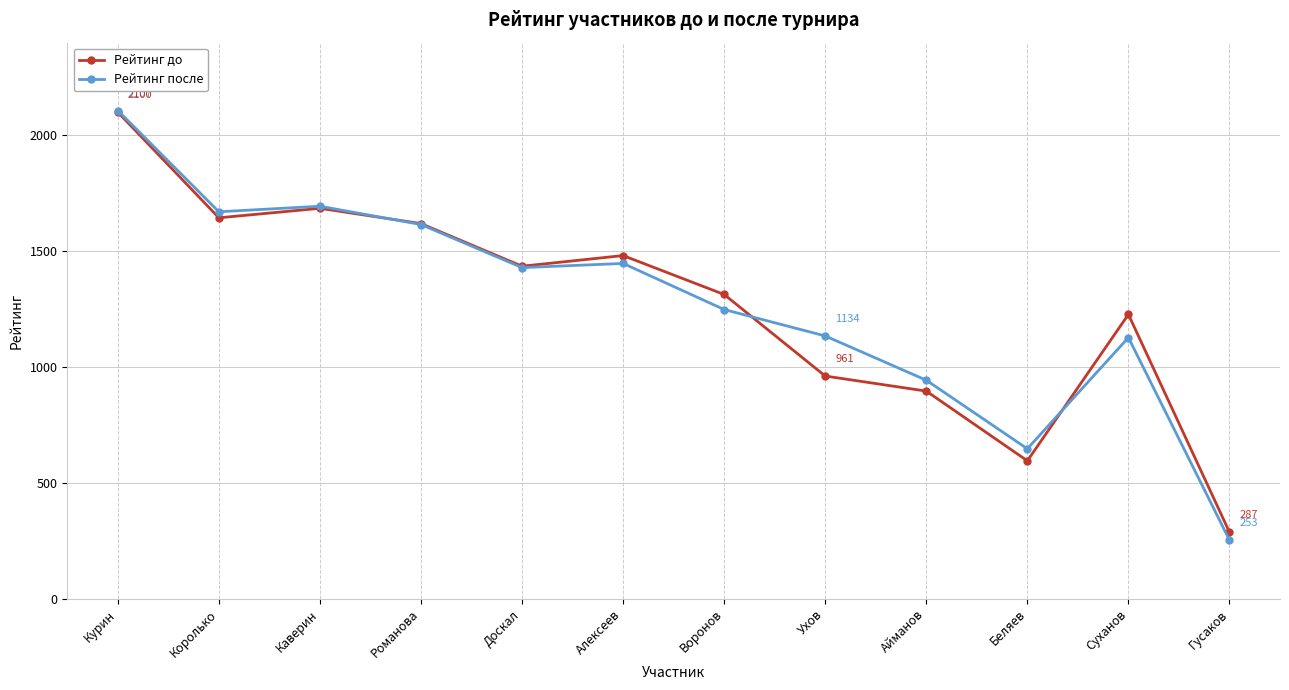

Is it true that Рейтинг до equals 961 at Ухов?

True